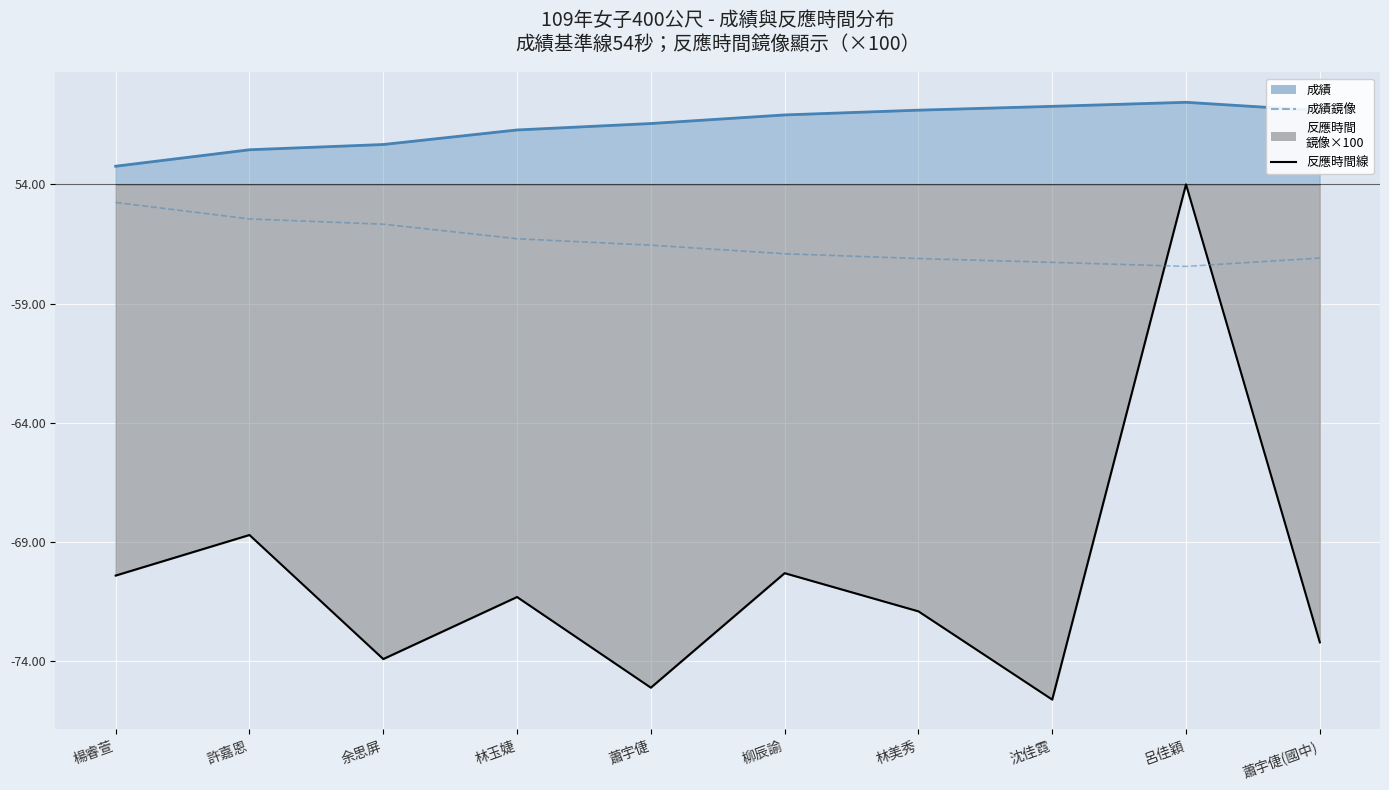

How many categories are shown in the chart?

10